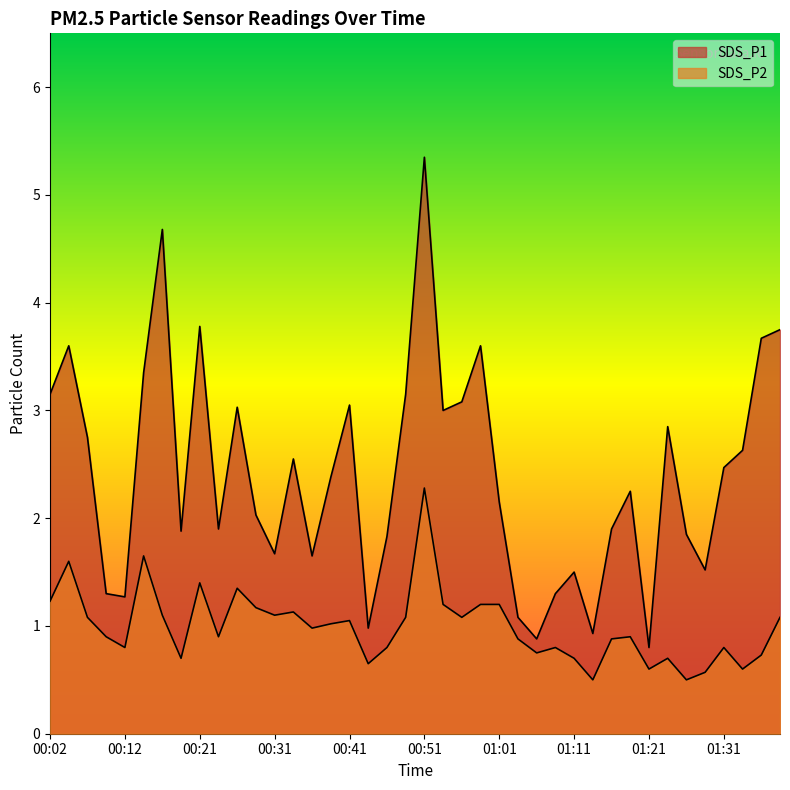

Which category has the lowest value across all series?

01:13